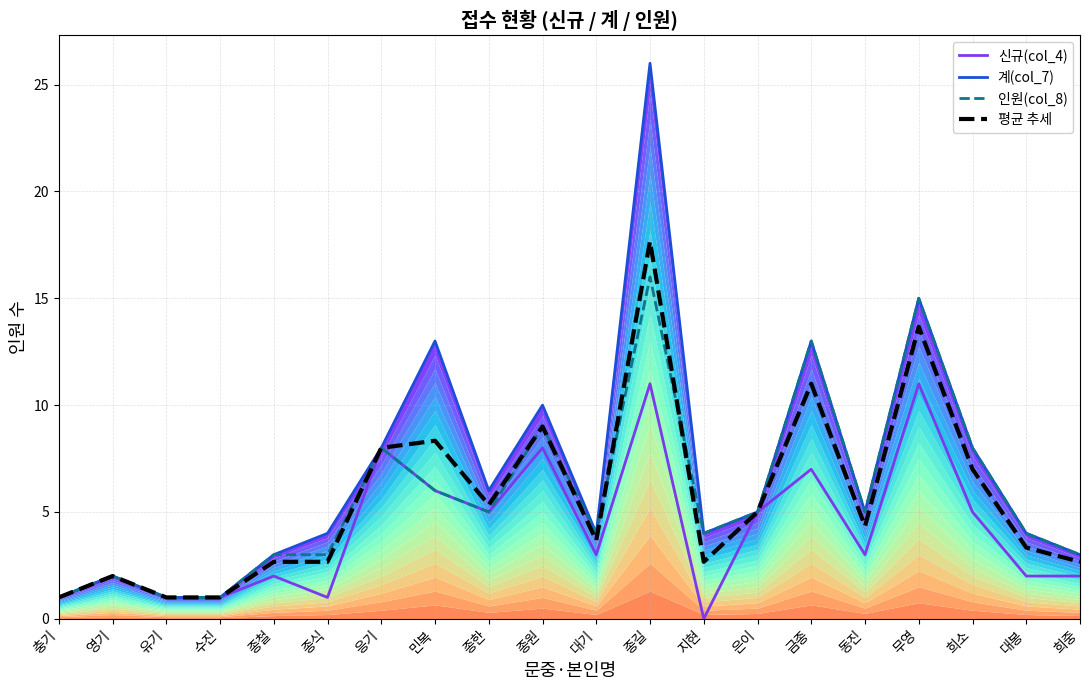

List the series in order of their peak value, lowest first.

신규(col_4), 인원(col_8), 평균 추세, 계(col_7)